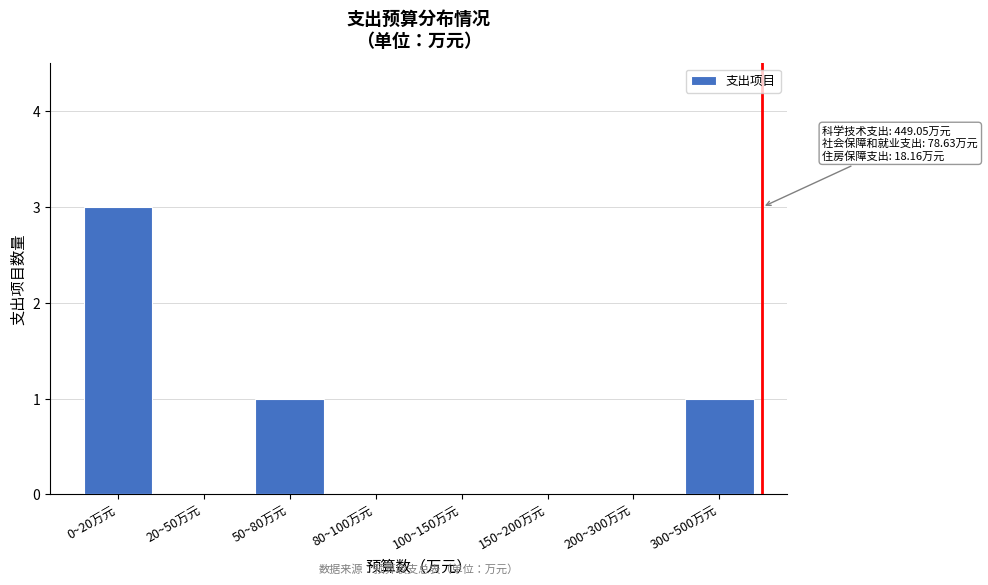

Reading left to right, what are all the values shown in this chart?

0~20万元=3	20~50万元=0	50~80万元=1	80~100万元=0	100~150万元=0	150~200万元=0	200~300万元=0	300~500万元=1